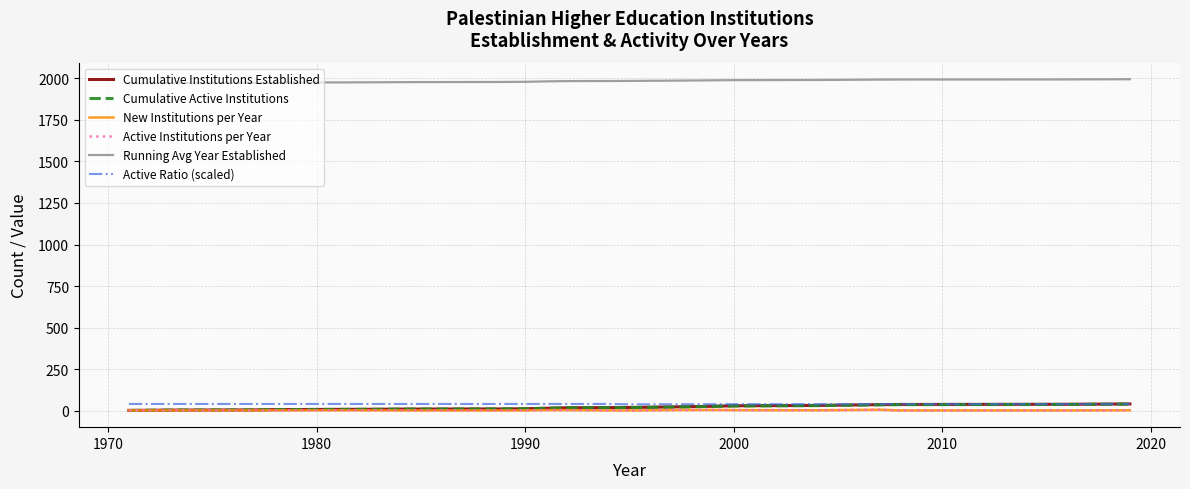

True or false: Active Institutions per Year and Running Avg Year Established intersect in this chart.

False